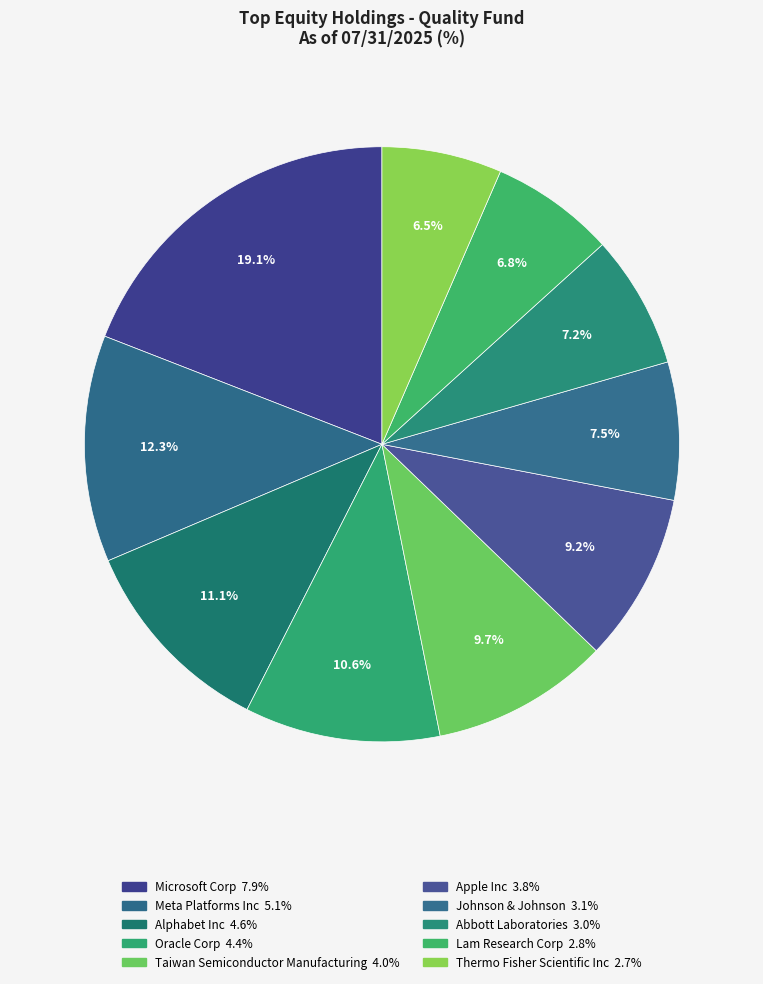

To the nearest percent, what percentage of the pie is Lam Research Corp?

7%